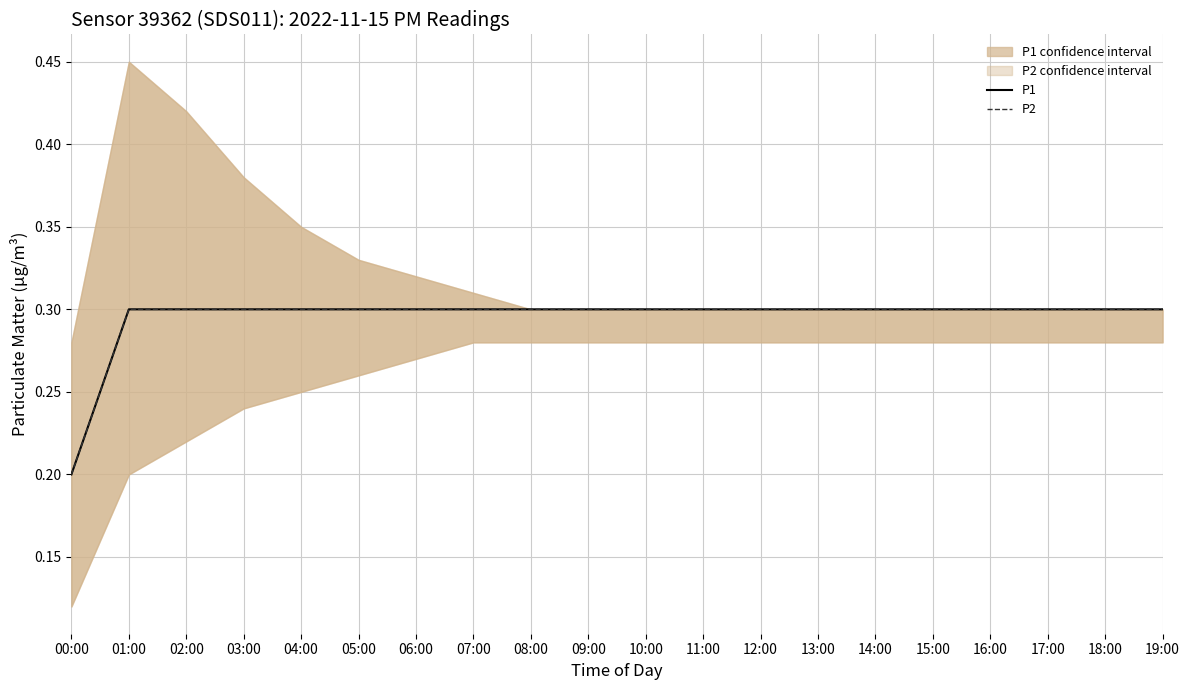

Reading left to right, what are all the values shown in this chart?

P1: 0.2	0.3	0.3	0.3	0.3	0.3	0.3	0.3	0.3	0.3	0.3	0.3	0.3	0.3	0.3	0.3	0.3	0.3	0.3	0.3
P2: 0.2	0.3	0.3	0.3	0.3	0.3	0.3	0.3	0.3	0.3	0.3	0.3	0.3	0.3	0.3	0.3	0.3	0.3	0.3	0.3